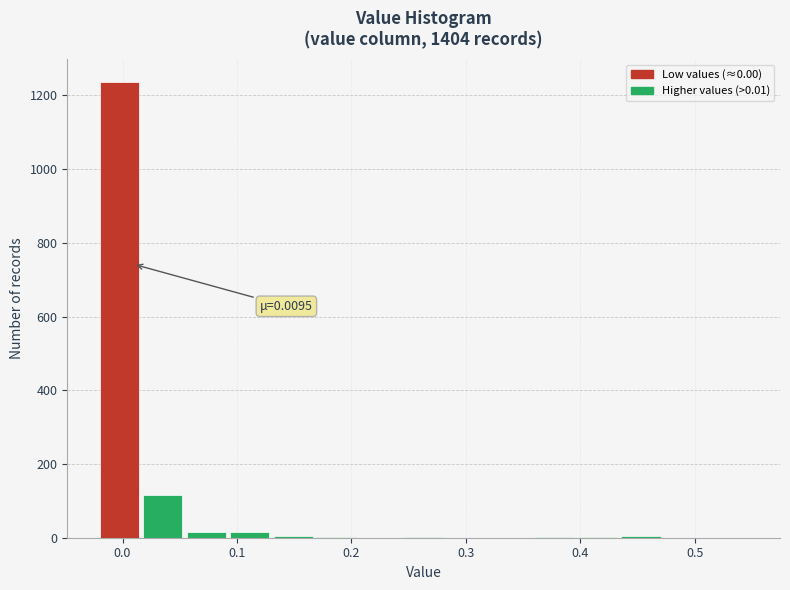

Around what value on the x-axis is the tallest bar? Give the approximate position of its centre, as read against the axis.

0.00